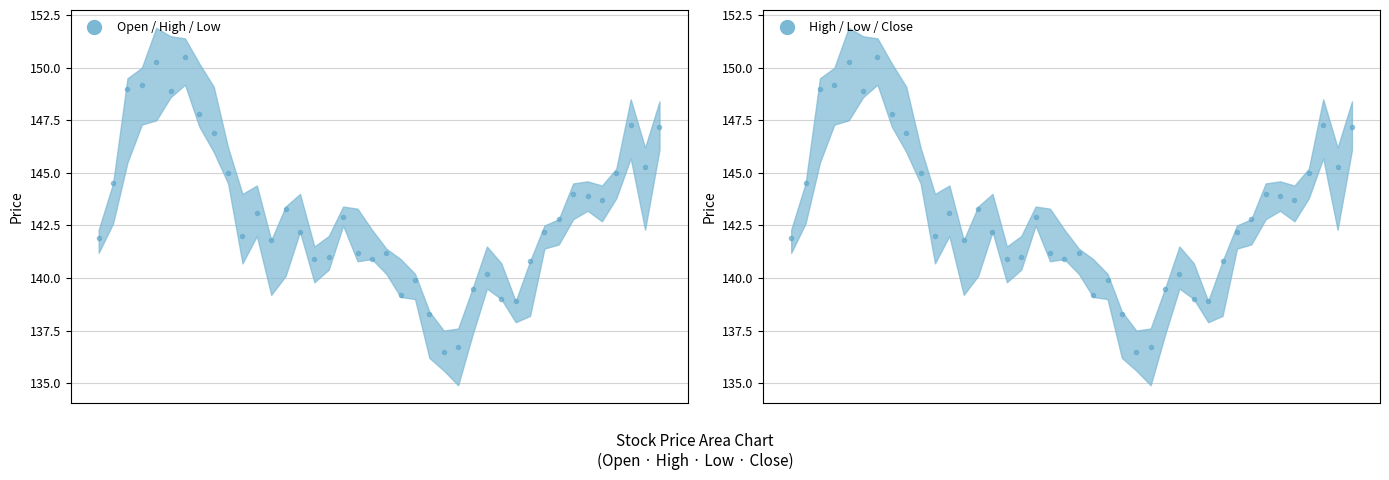

What is the sum of all col_3 values?

5674.7